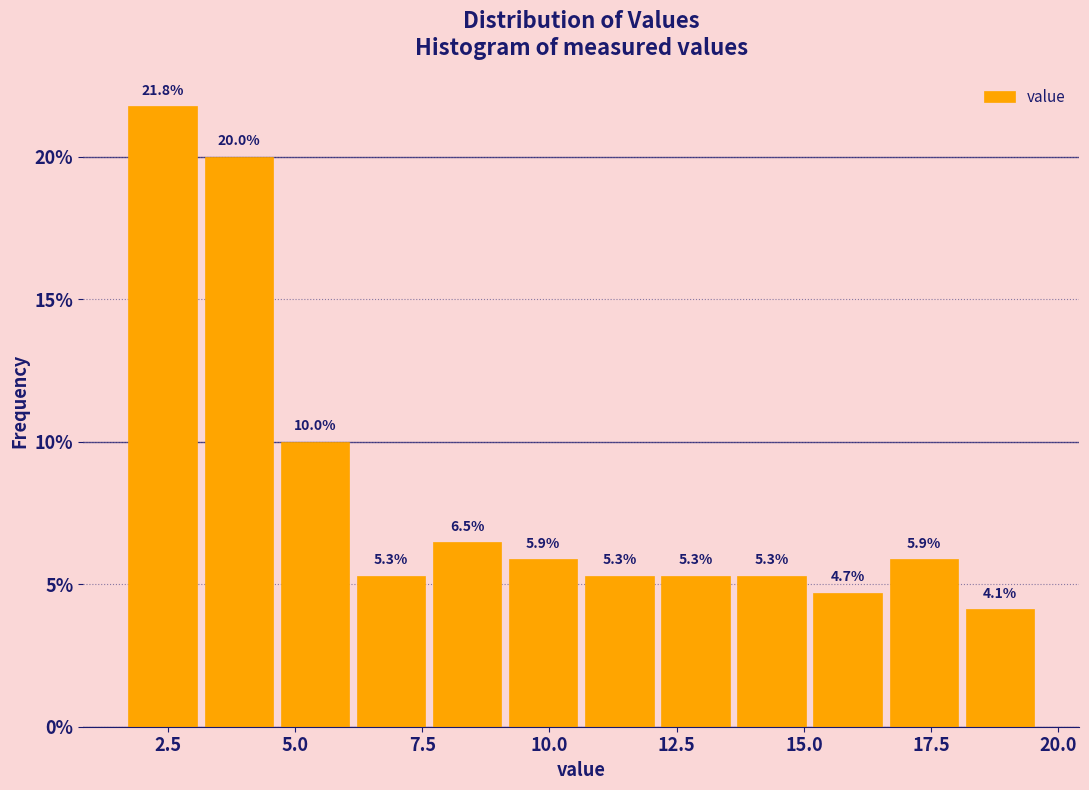

Around what value on the x-axis is the tallest bar? Give the approximate position of its centre, as read against the axis.

2.5